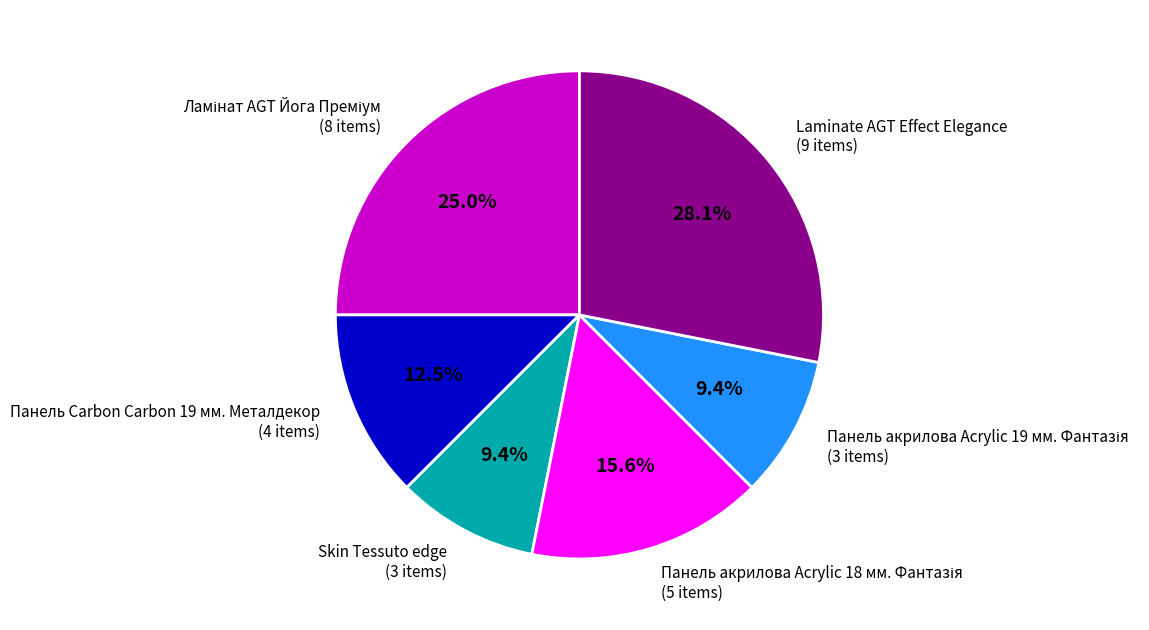

What is the largest slice in the pie chart?

Laminate AGT Effect Elegance